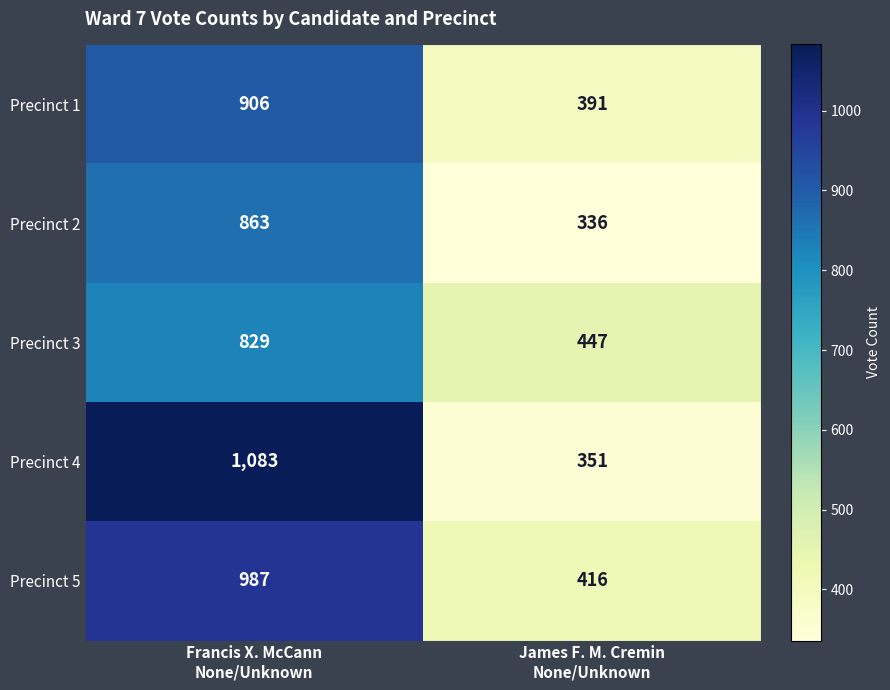

Reading right to left, extract all data points from this chart.

Precinct 1: 391	906
Precinct 2: 336	863
Precinct 3: 447	829
Precinct 4: 351	1083
Precinct 5: 416	987